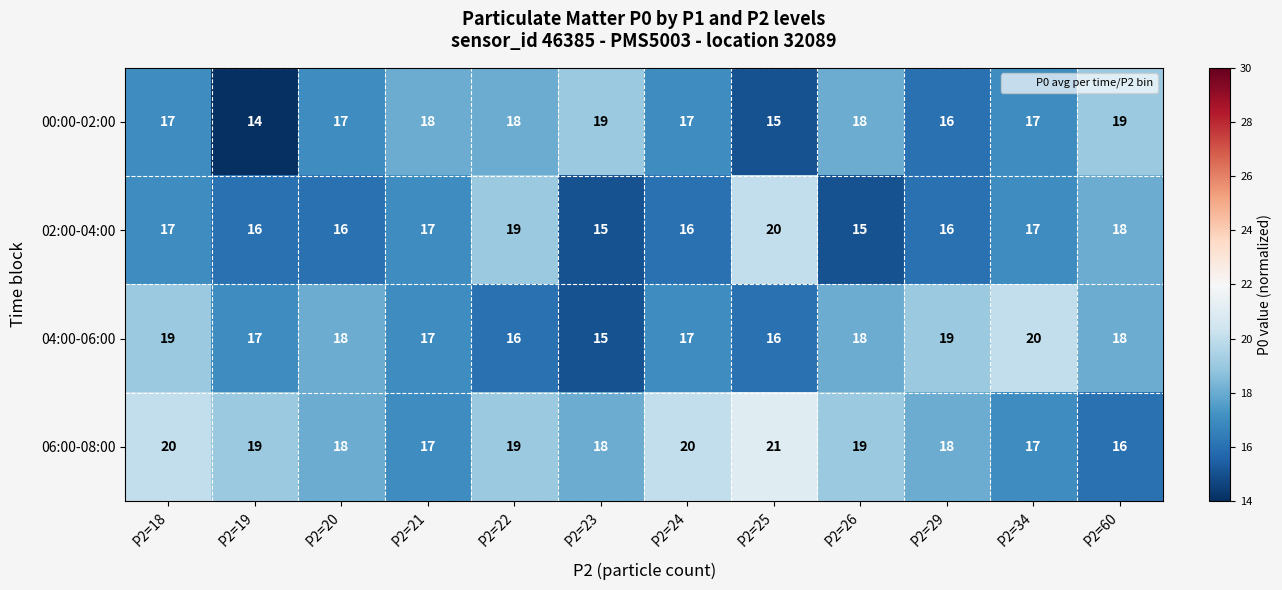

At which category does the chart reach its peak across all series?

P2=25